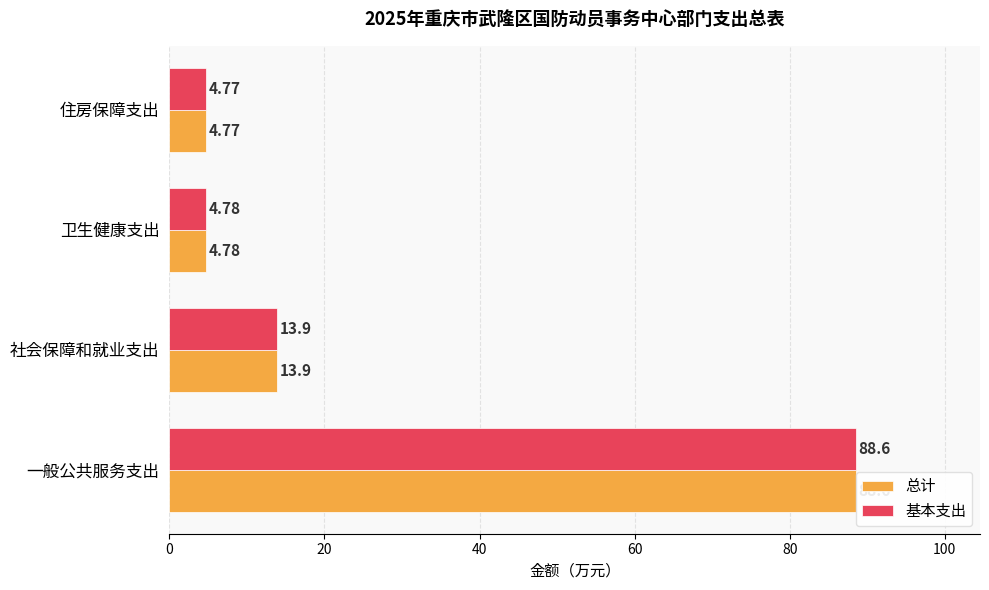

Rank the categories by 总计 value from highest to lowest.

一般公共服务支出, 社会保障和就业支出, 卫生健康支出, 住房保障支出